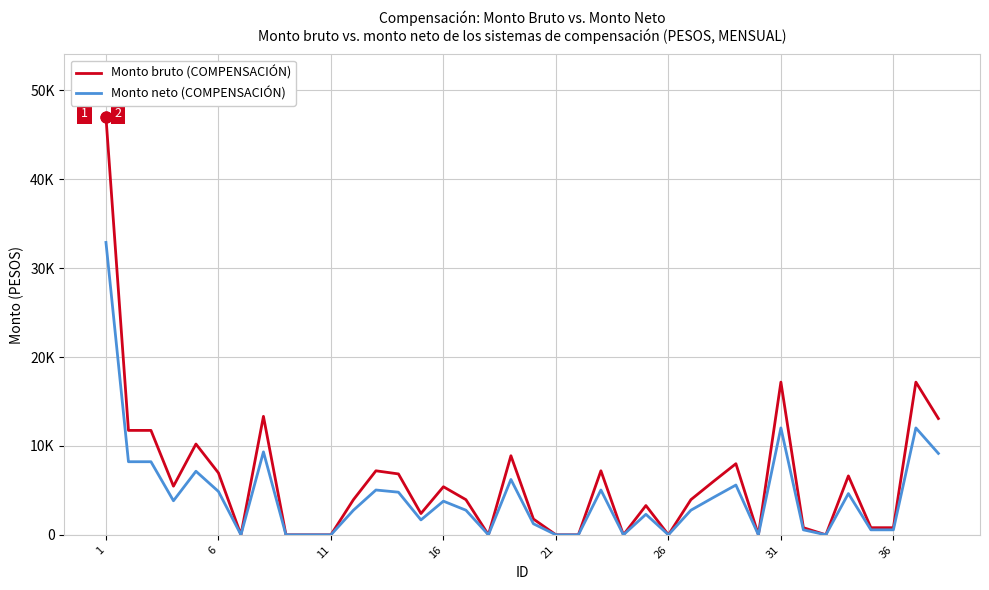

What are all the series names shown in the legend?

Monto bruto (COMPENSACIÓN), Monto neto (COMPENSACIÓN)